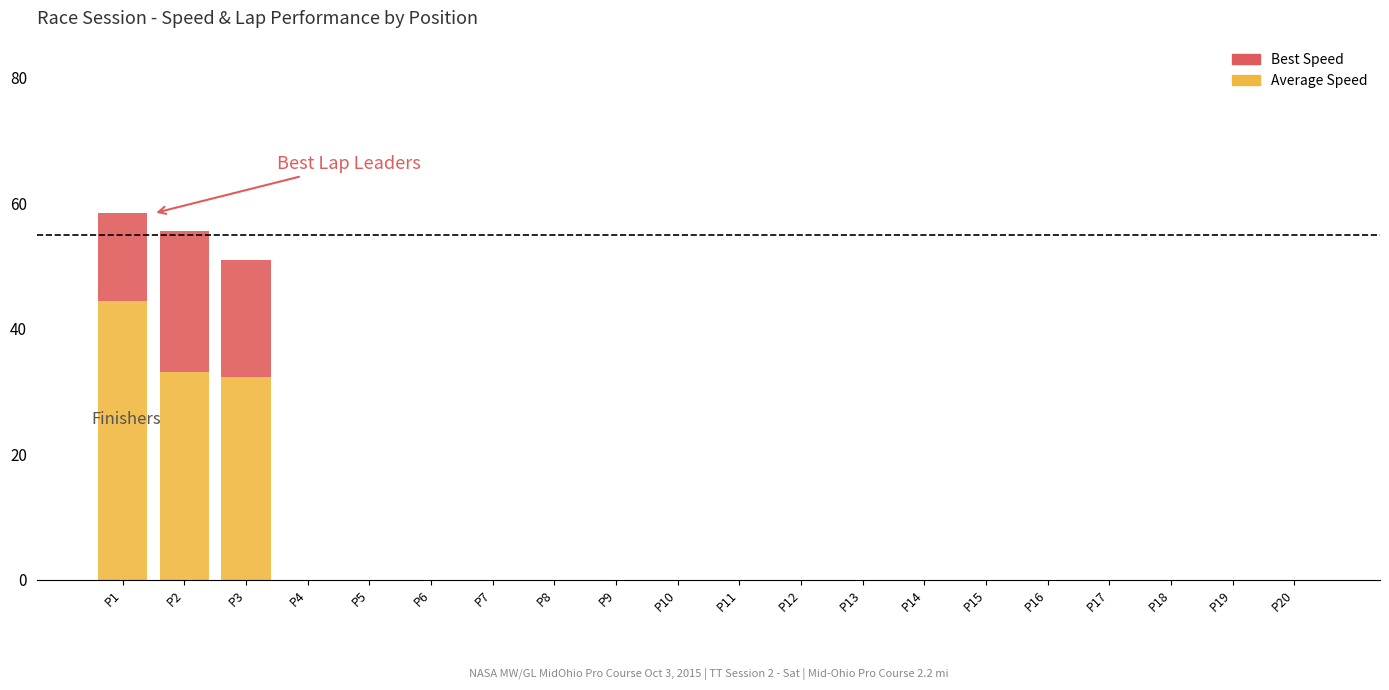

Are the bars horizontal?

No